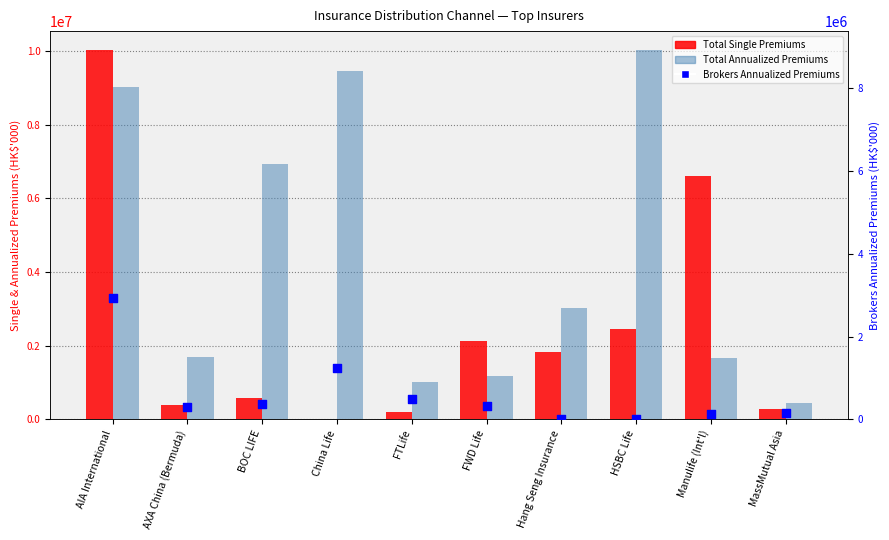

At which category is the sum across all series the highest?

AIA International